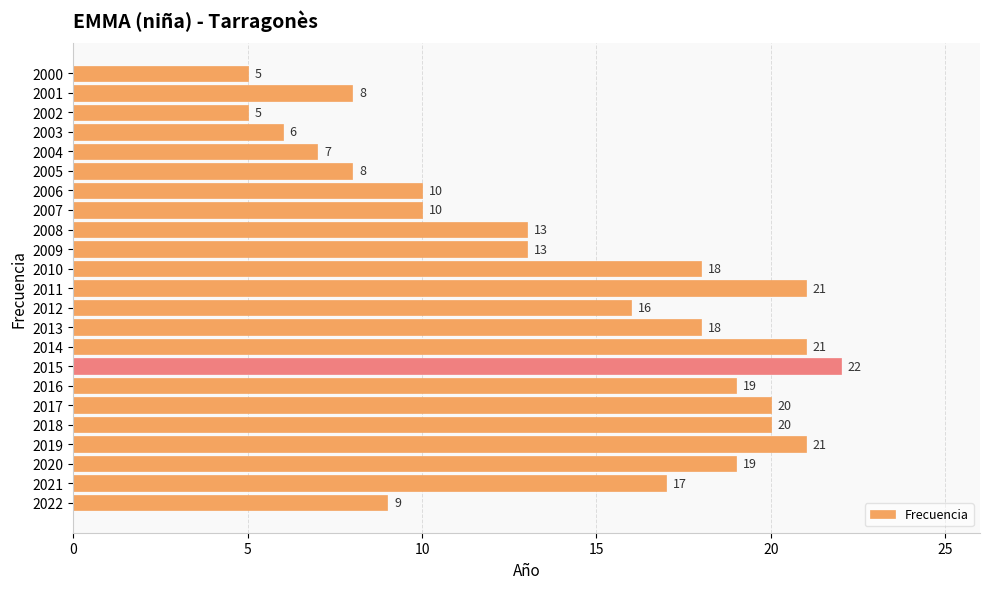

What is the average value?

14